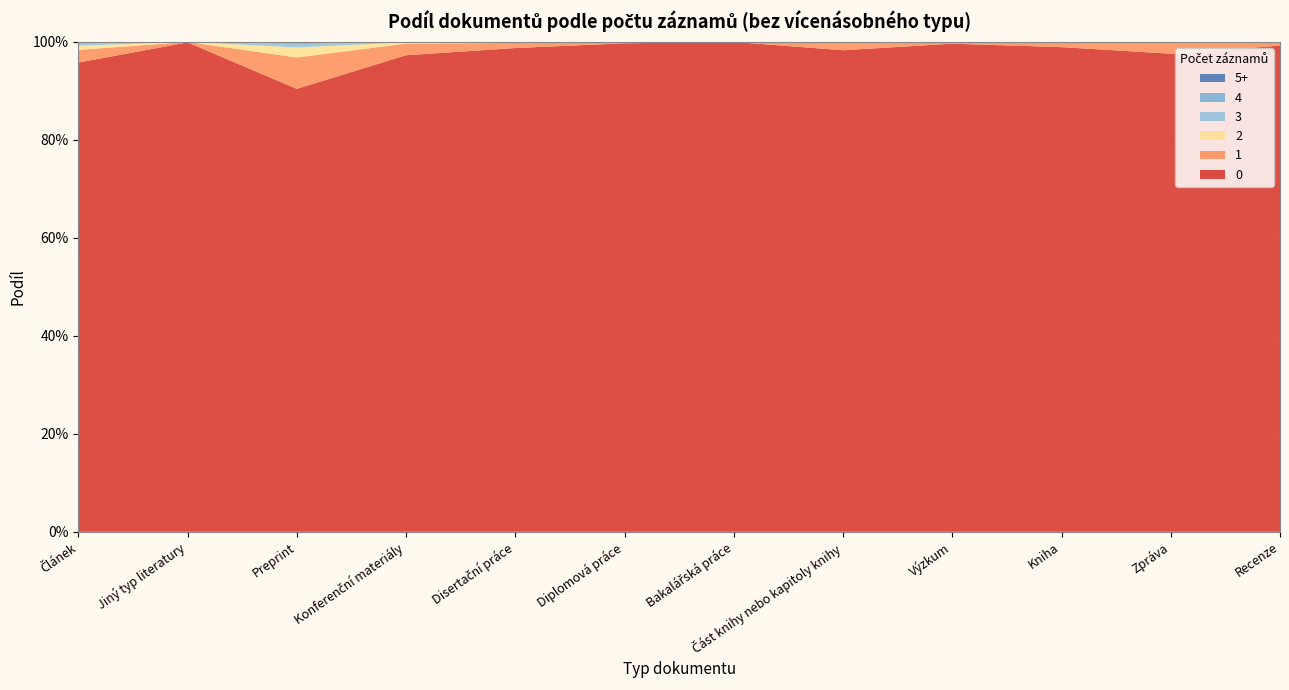

Reading left to right, transcribe all the data shown in this chart.

0: Článek=1.0	Jiný typ literatury=1.0	Preprint=0.9	Konferenční materiály=1.0	Disertační práce=1.0	Diplomová práce=1.0	Bakalářská práce=1.0	Část knihy nebo kapitoly knihy=1.0	Výzkum=1.0	Kniha=1.0	Zpráva=1.0	Recenze=1.0
1: Článek=0.0	Jiný typ literatury=0.0	Preprint=0.1	Konferenční materiály=0.0	Disertační práce=0.0	Diplomová práce=0.0	Bakalářská práce=0.0	Část knihy nebo kapitoly knihy=0.0	Výzkum=0.0	Kniha=0.0	Zpráva=0.0	Recenze=0.0
2: Článek=0.0	Jiný typ literatury=0.0	Preprint=0.0	Konferenční materiály=0.0	Disertační práce=0.0	Diplomová práce=0.0	Bakalářská práce=0.0	Část knihy nebo kapitoly knihy=0.0	Výzkum=0.0	Kniha=0.0	Zpráva=0.0	Recenze=0.0
3: Článek=0.0	Jiný typ literatury=0.0	Preprint=0.0	Konferenční materiály=0.0	Disertační práce=0.0	Diplomová práce=0.0	Bakalářská práce=0.0	Část knihy nebo kapitoly knihy=0.0	Výzkum=0.0	Kniha=0.0	Zpráva=0.0	Recenze=0.0
4: Článek=0.0	Jiný typ literatury=0.0	Preprint=0.0	Konferenční materiály=0.0	Disertační práce=0.0	Diplomová práce=0.0	Bakalářská práce=0.0	Část knihy nebo kapitoly knihy=0.0	Výzkum=0.0	Kniha=0.0	Zpráva=0.0	Recenze=0.0
5+: Článek=0.0	Jiný typ literatury=0.0	Preprint=0.0	Konferenční materiály=0.0	Disertační práce=0.0	Diplomová práce=0.0	Bakalářská práce=0.0	Část knihy nebo kapitoly knihy=0.0	Výzkum=0.0	Kniha=0.0	Zpráva=0.0	Recenze=0.0